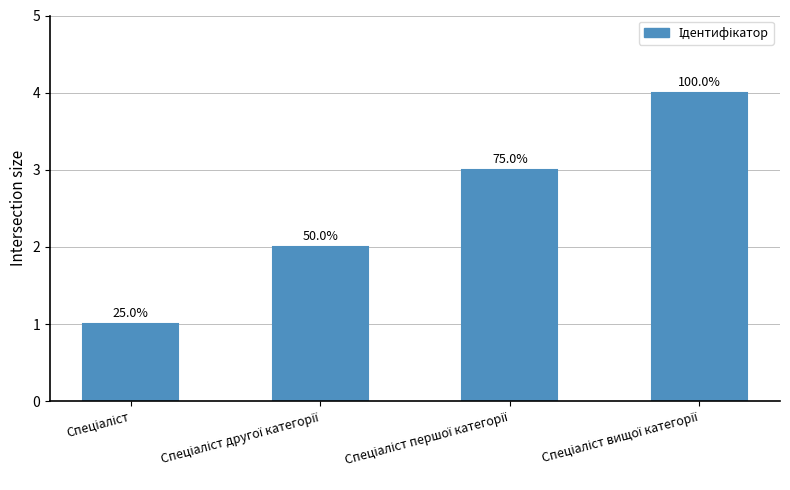

At which category does the chart reach its minimum across all series?

Спеціаліст